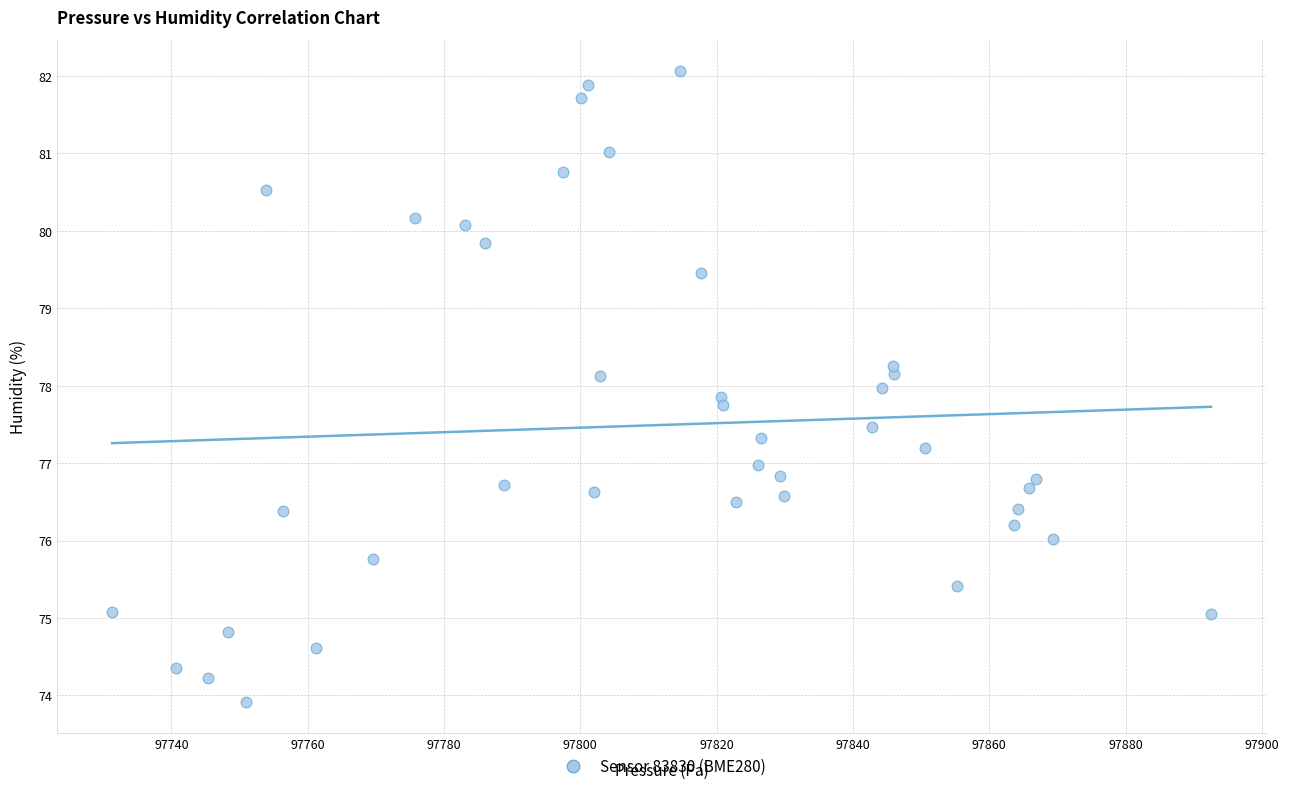

What is the range of X values (max minus min)?

161.2